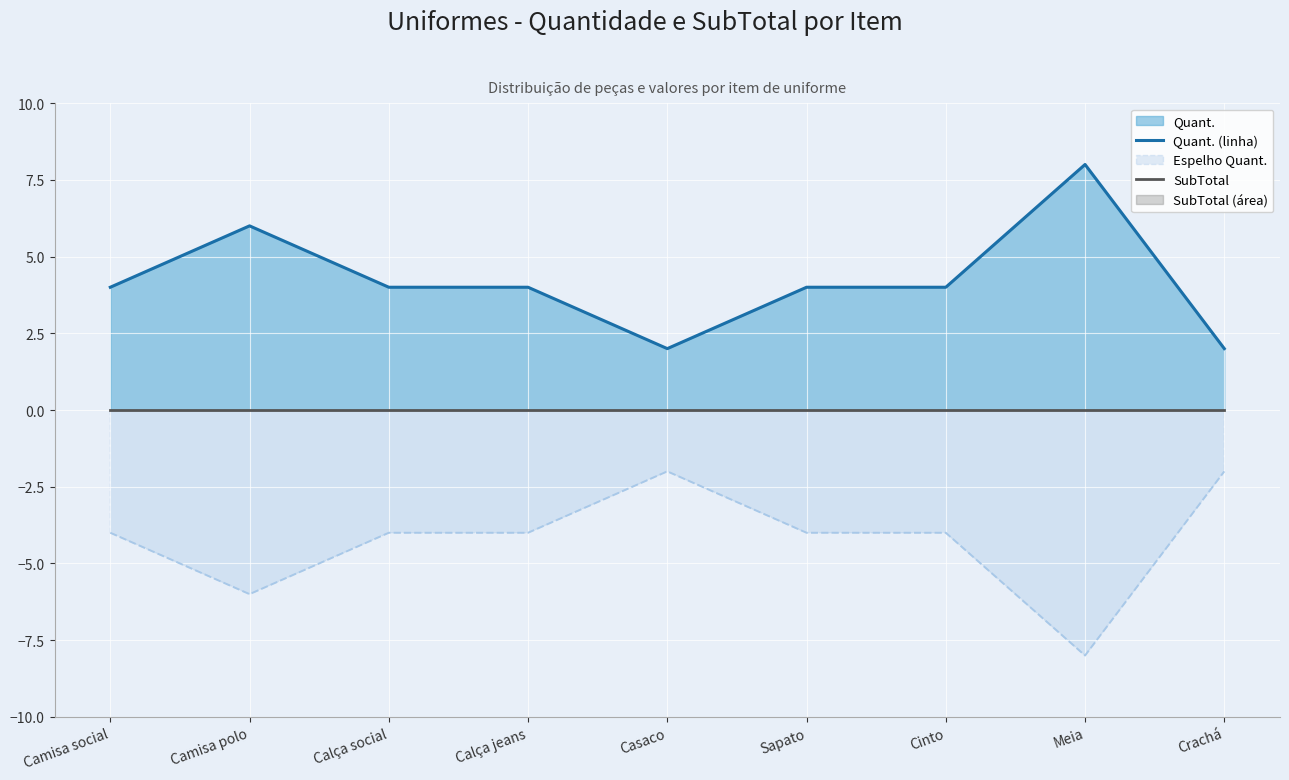

List the series in order of their peak value, lowest first.

SubTotal, Quant. (linha)